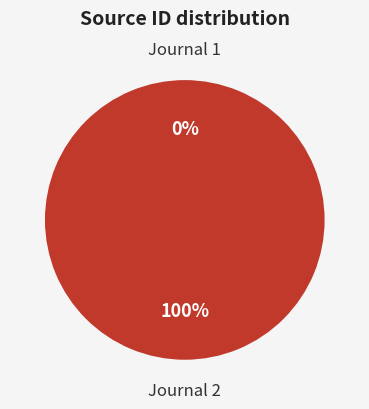

To the nearest percent, what is the average slice percentage?

50%